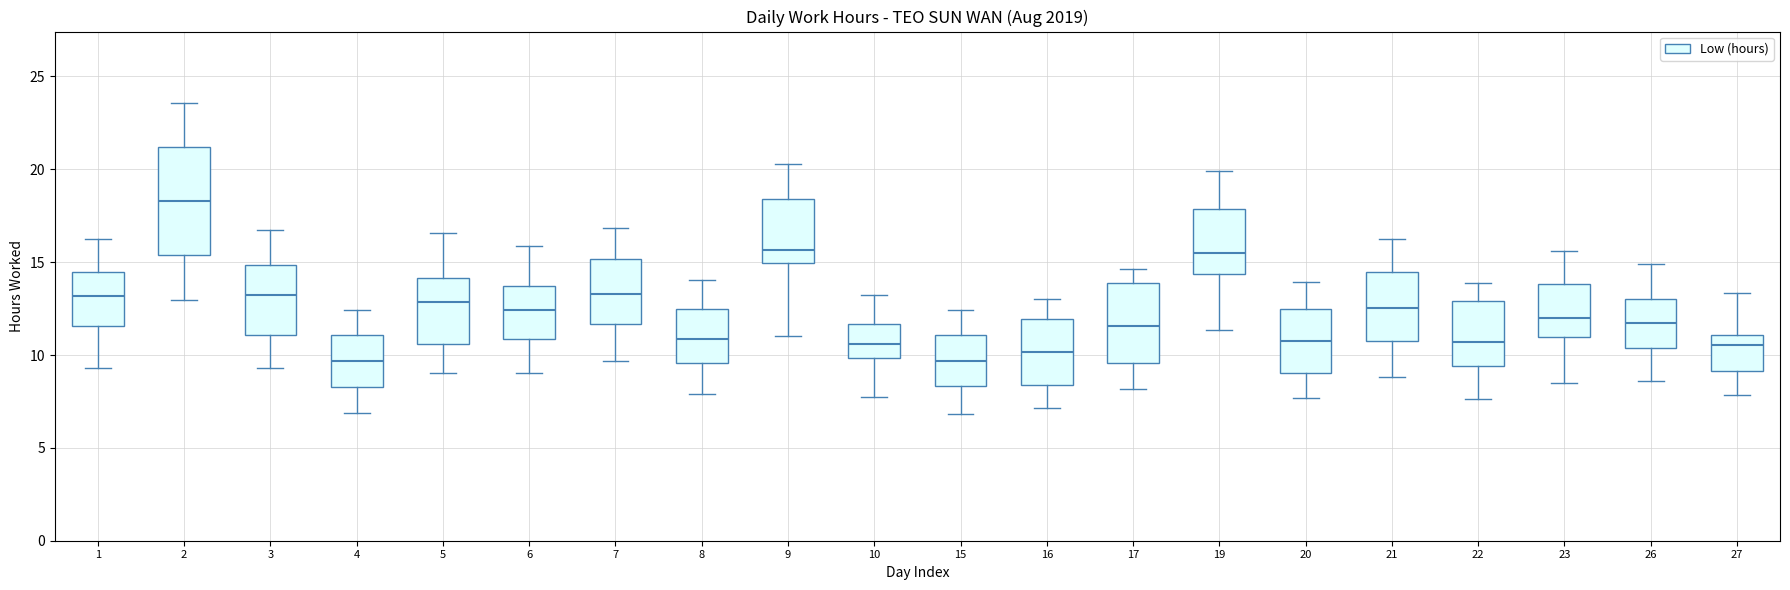

Reading left to right, transcribe this box plot: for each box, give where its median line is, the range the box spans, and where its two whiskers end, as read against the y-axis. The values are not printed on the chart, so give them approximately, as read against the axis.

1: median 13.0, box 11.5 to 14.5, whiskers 9.5 to 16.5
2: median 18.5, box 15.5 to 21.0, whiskers 13.0 to 23.5
3: median 13.0, box 11.0 to 15.0, whiskers 9.5 to 16.5
4: median 9.5, box 8.5 to 11.0, whiskers 7.0 to 12.5
5: median 13.0, box 10.5 to 14.0, whiskers 9.0 to 16.5
6: median 12.5, box 11.0 to 13.5, whiskers 9.0 to 16.0
7: median 13.5, box 11.5 to 15.0, whiskers 9.5 to 17.0
8: median 11.0, box 9.5 to 12.5, whiskers 8.0 to 14.0
9: median 15.5, box 15.0 to 18.5, whiskers 11.0 to 20.5
10: median 10.5, box 10.0 to 11.5, whiskers 7.5 to 13.0
15: median 9.5, box 8.5 to 11.0, whiskers 7.0 to 12.5
16: median 10.0, box 8.5 to 12.0, whiskers 7.0 to 13.0
17: median 11.5, box 9.5 to 14.0, whiskers 8.0 to 14.5
19: median 15.5, box 14.5 to 18.0, whiskers 11.5 to 20.0
20: median 10.5, box 9.0 to 12.5, whiskers 7.5 to 14.0
21: median 12.5, box 10.5 to 14.5, whiskers 9.0 to 16.0
22: median 10.5, box 9.5 to 13.0, whiskers 7.5 to 14.0
23: median 12.0, box 11.0 to 14.0, whiskers 8.5 to 15.5
26: median 11.5, box 10.5 to 13.0, whiskers 8.5 to 15.0
27: median 10.5, box 9.0 to 11.0, whiskers 8.0 to 13.5